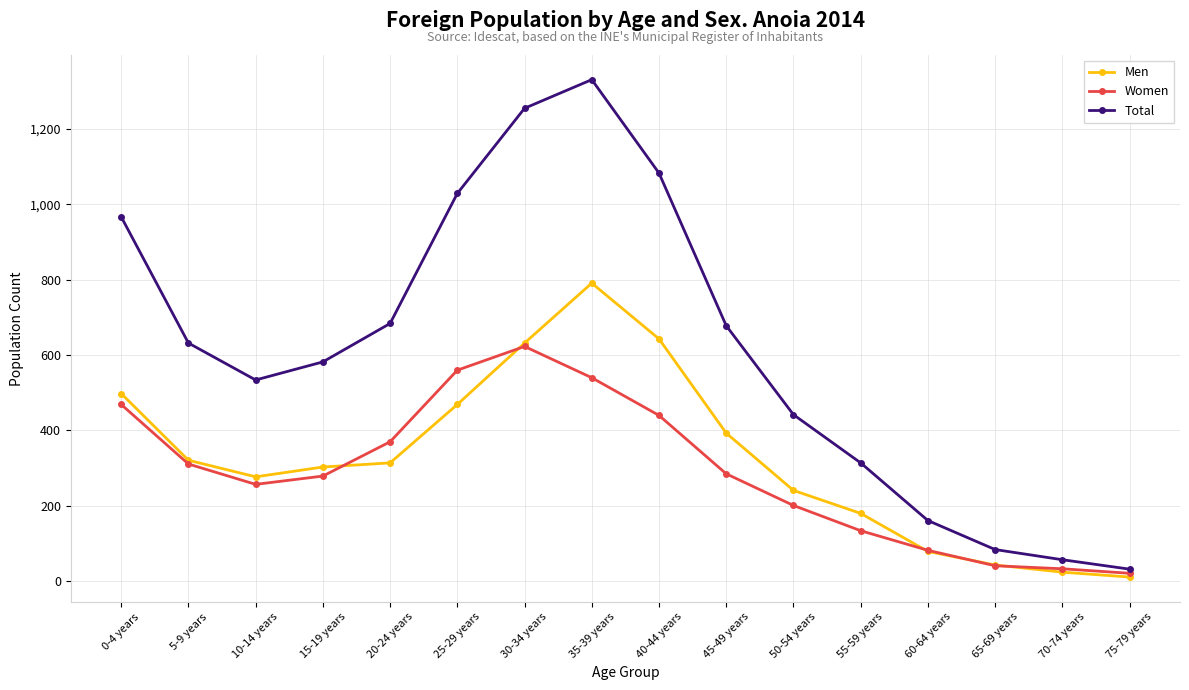

Which label corresponds to the largest value in the chart?

35-39 years